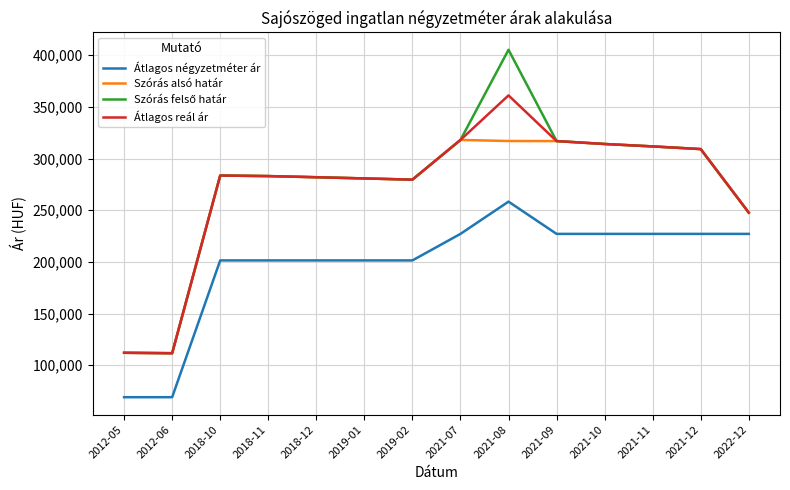

What is the total value across all series at 2019-01?

1043873